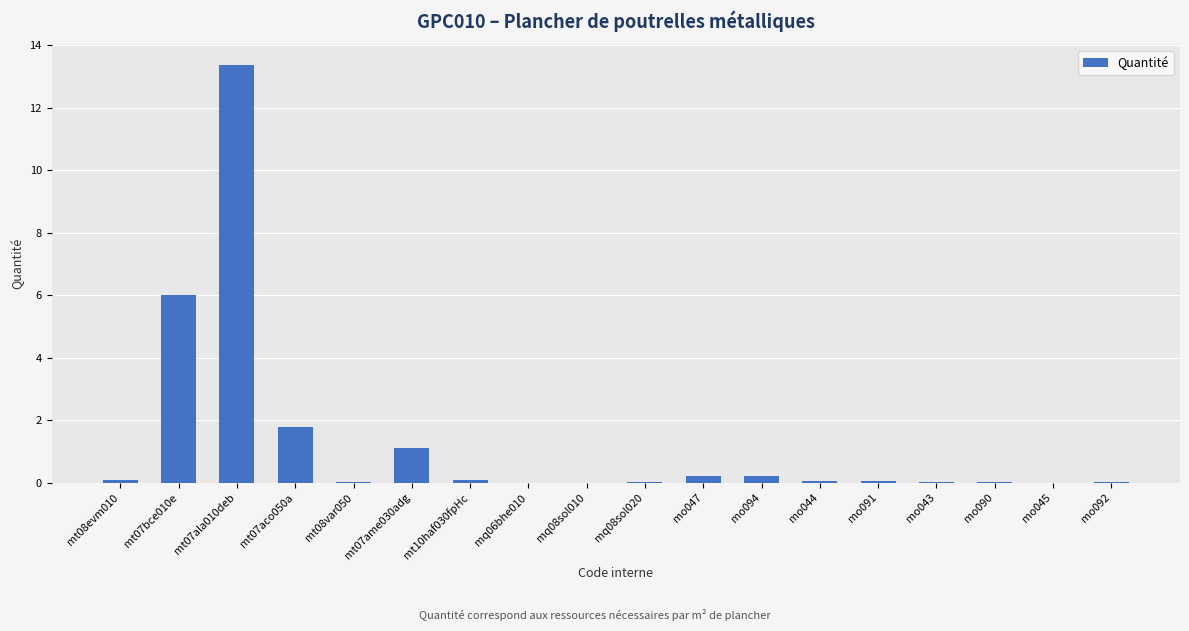

What is the sum of all values?

23.1